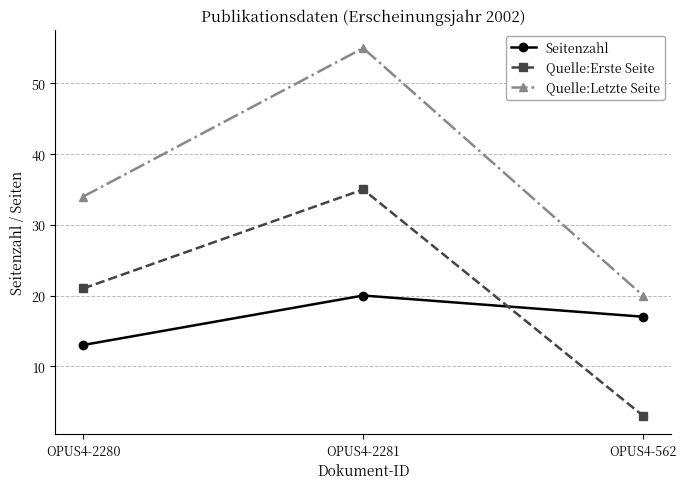

List the series in order of their peak value, lowest first.

Seitenzahl, Quelle:Erste Seite, Quelle:Letzte Seite